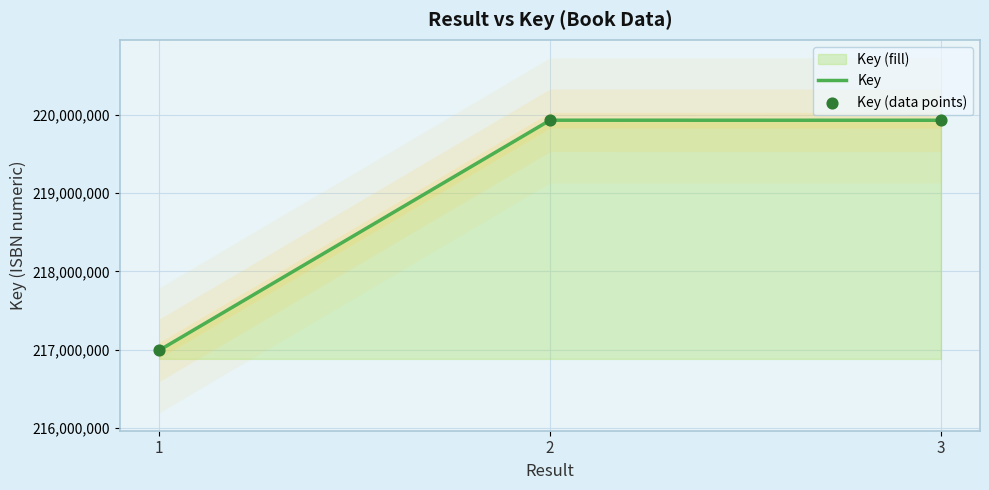

What is the change in value from 1 to 3?

+2941044